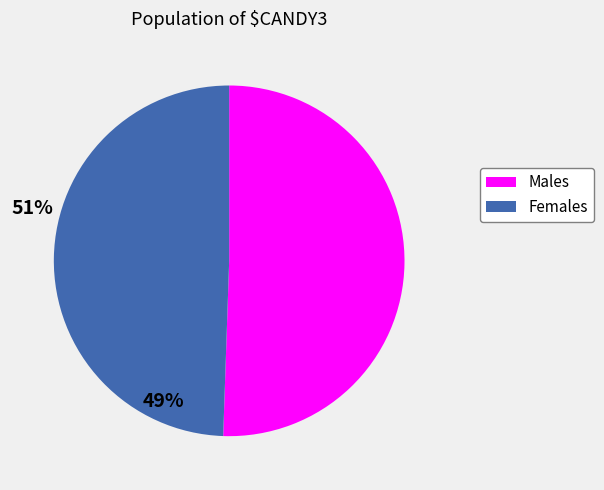

The Females slice represents 60% of the pie. True or false?

False